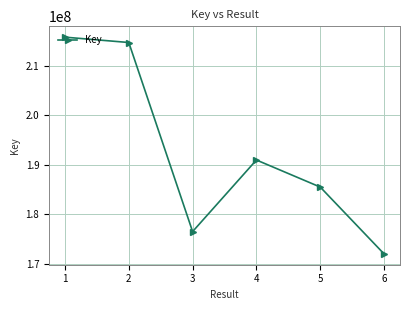

What is the difference between the values at 2 and 4?

23745508